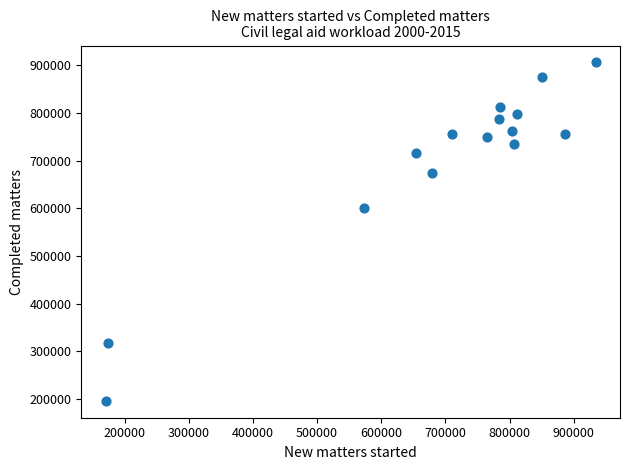

What Y value in the scatter plot is closest to 551070?

601514